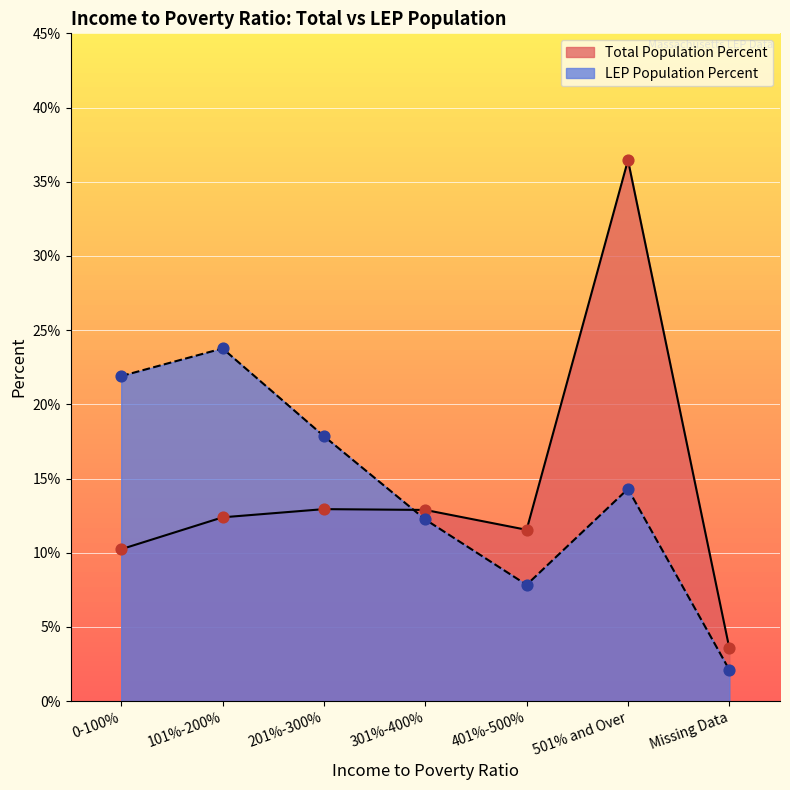

Which series has the largest total across all categories?

LEP Population Percent